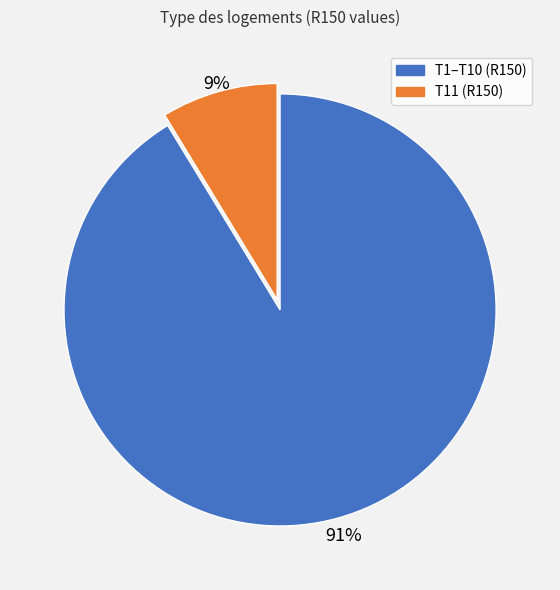

Is there any slice that represents more than half of the pie?

Yes